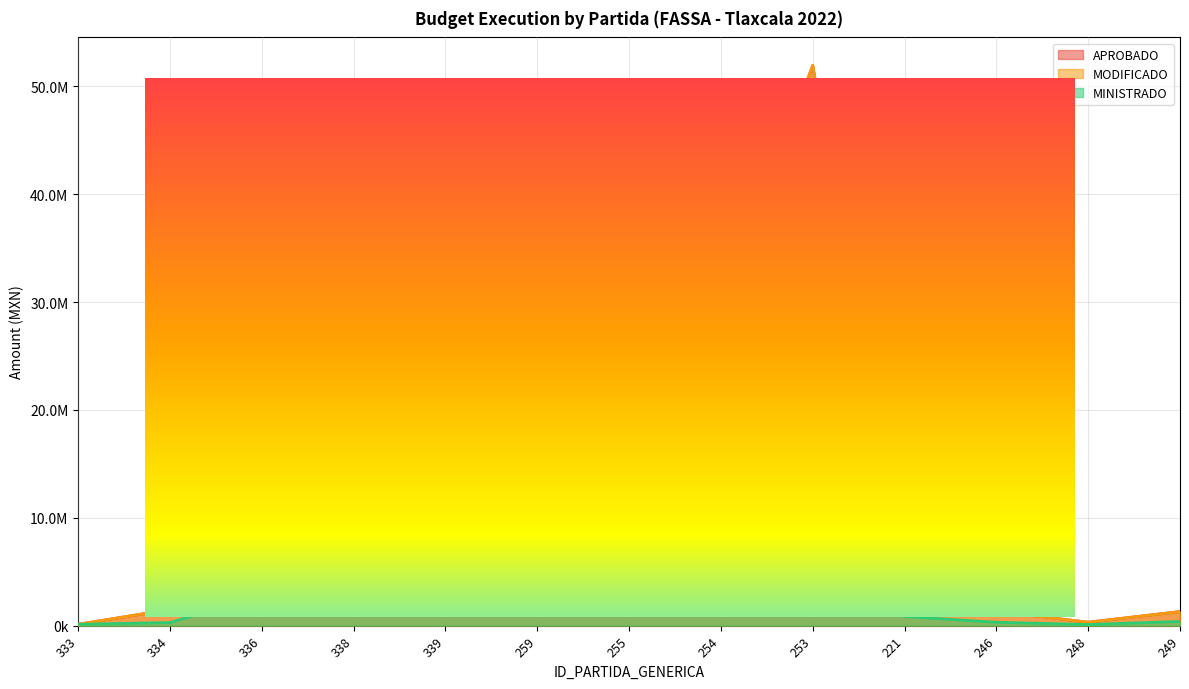

Reading right to left, extract all data points from this chart.

APROBADO: 1311312.0	319431.0	1341628.0	2642700.0	51930293.0	28751795.0	11163821.0	31942884.0	5397019.0	28411464.0	3975313.0	1501128.0	130000.0
MODIFICADO: 1302439.0	320231.0	1333239.4	2643724.0	51930293.0	28839893.3	11163821.0	31948184.3	5315123.2	28375022.0	3914533.3	1501128.0	130000.0
MINISTRADO: 394132.0	106167.0	319732.4	849317.0	30120093.0	10337655.3	3000117.0	7625186.3	3722500.2	7064939.0	2838439.3	290562.0	130000.0